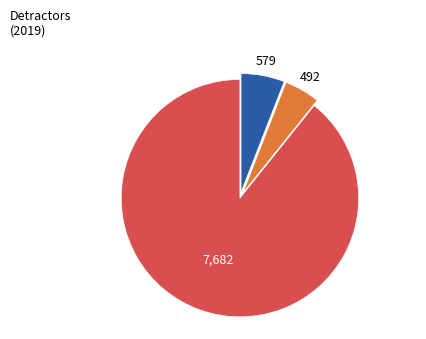

How many slices are in this pie chart?

3